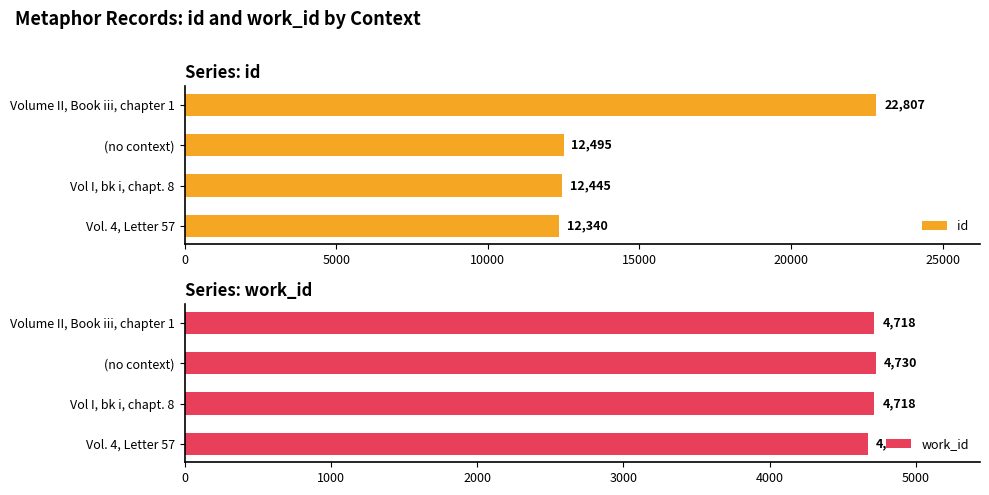

Where is id nearest to the value 17573?

(no context)